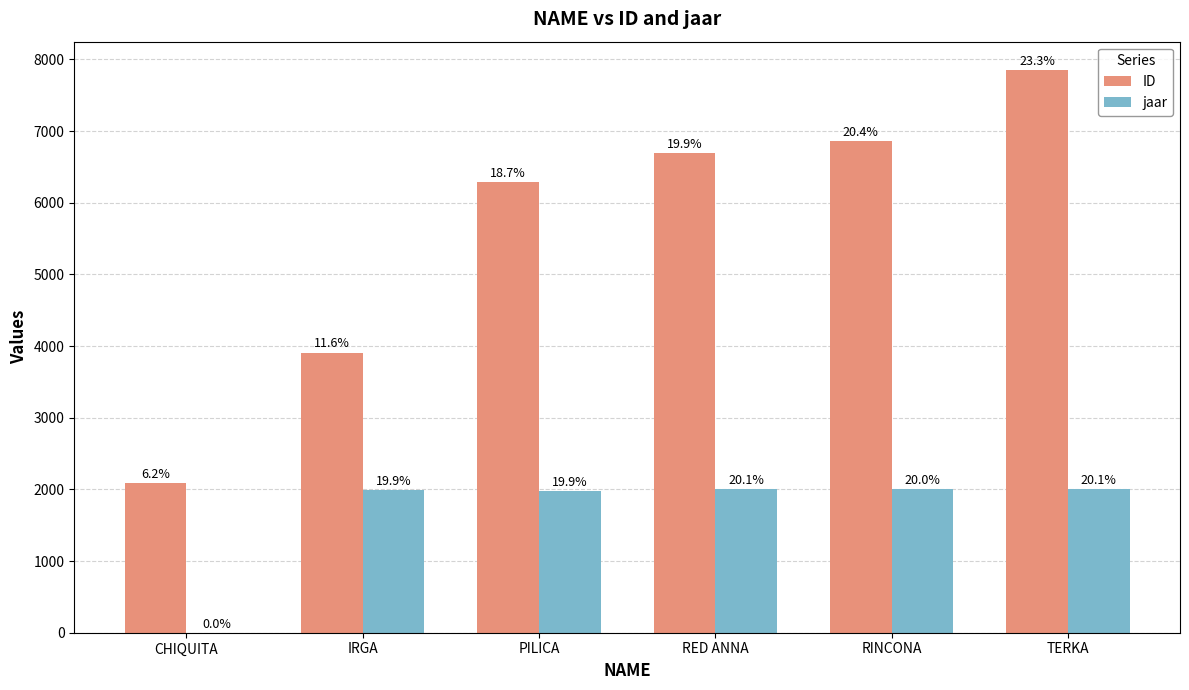

Reading left to right, what are all the values shown in this chart?

ID: 2088	3910	6293	6695	6861	7855
jaar: 0	1987	1982	2005	1999	2008